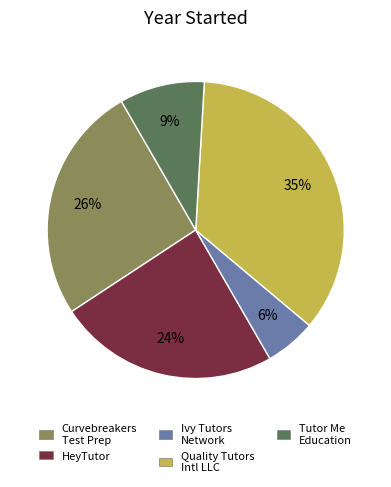

To the nearest percent, what is the average slice percentage?

20%